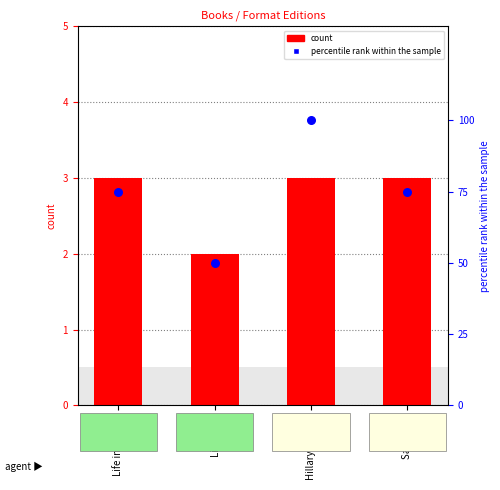

Which series contains the highest Y value?

percentile rank within the sample